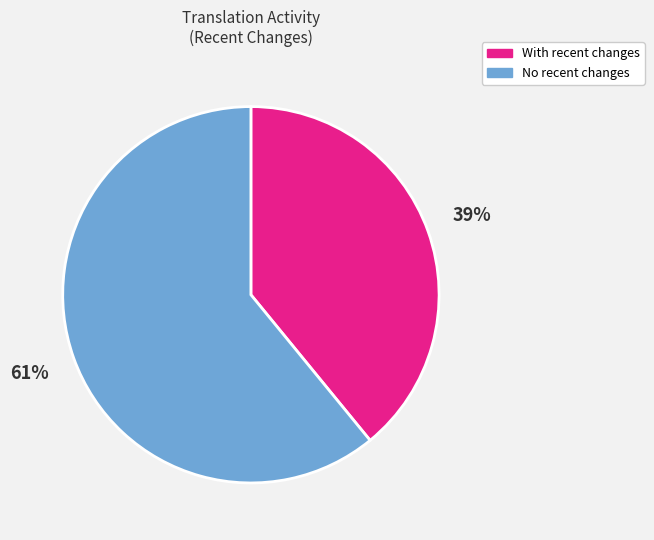

Is there any slice that represents more than half of the pie?

Yes